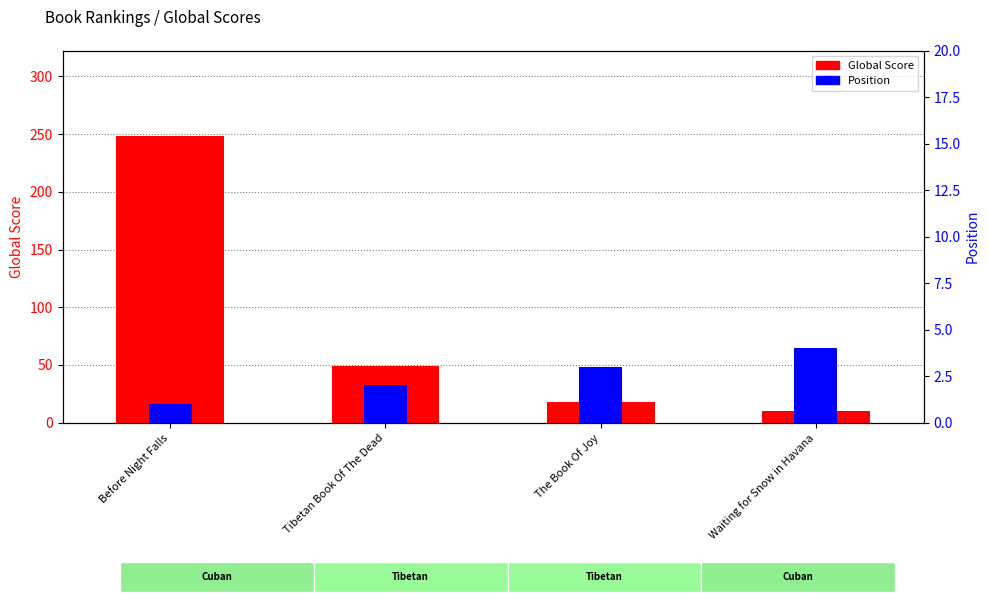

What is the maximum value for Global Score?

248